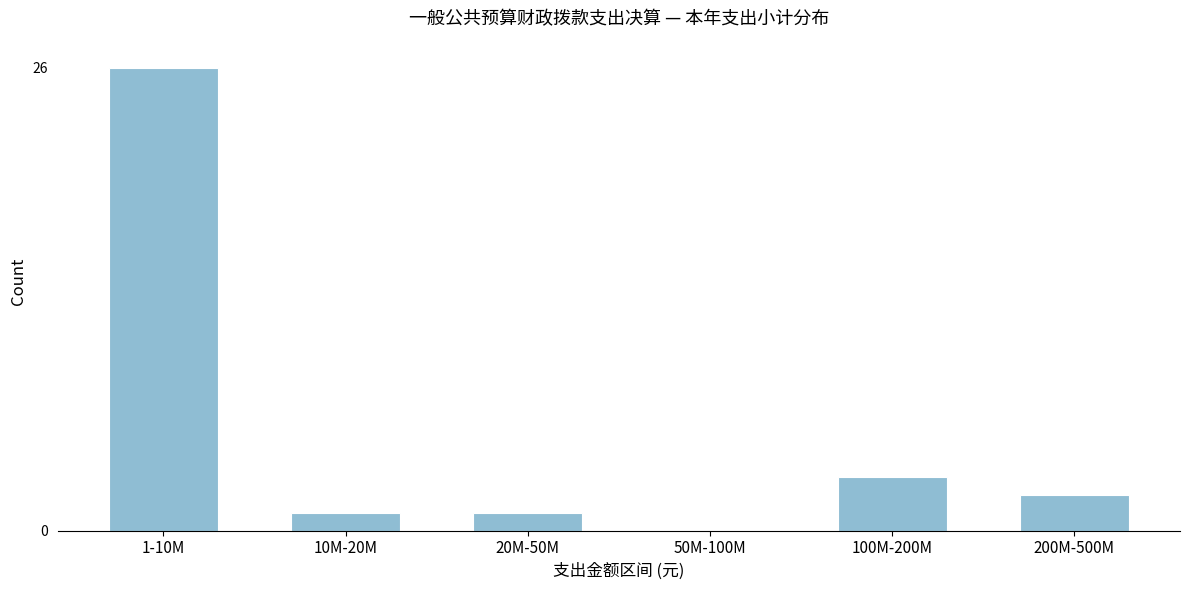

Reading left to right, extract all data points from this chart.

1-10M=26	10M-20M=1	20M-50M=1	50M-100M=0	100M-200M=3	200M-500M=2